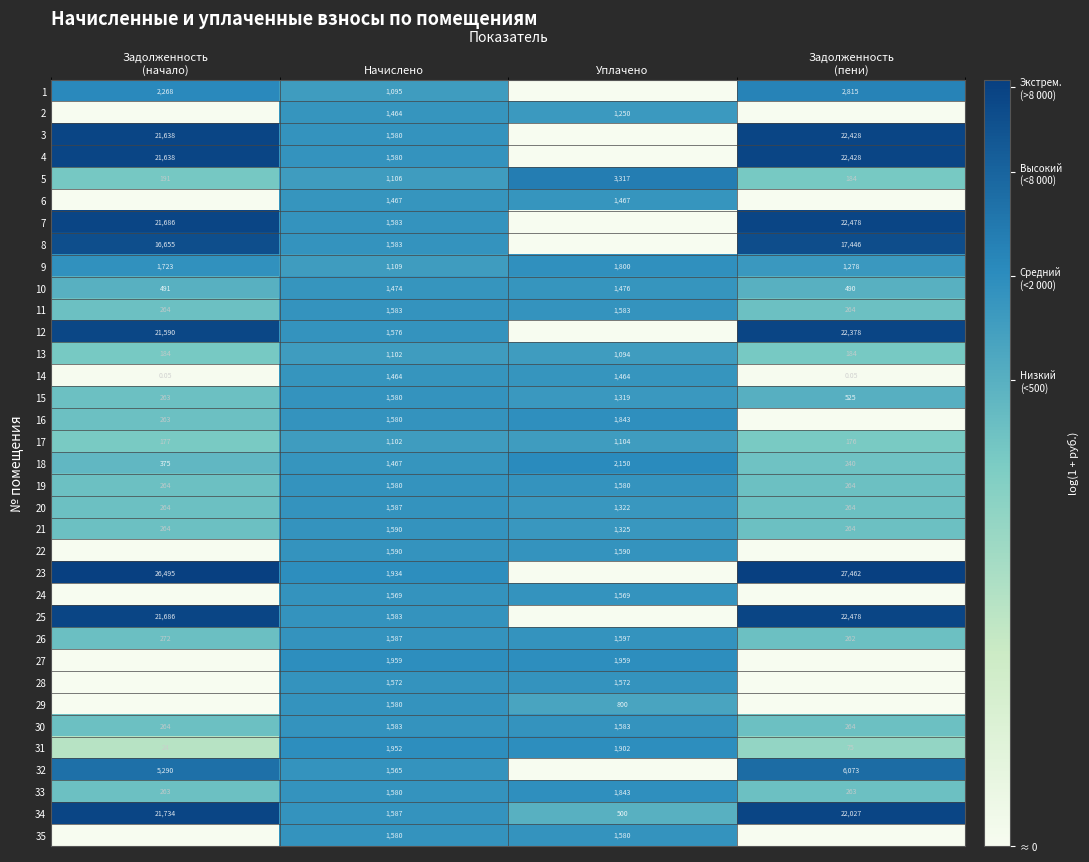

At which label is 5 closest to 1750?

Начислено